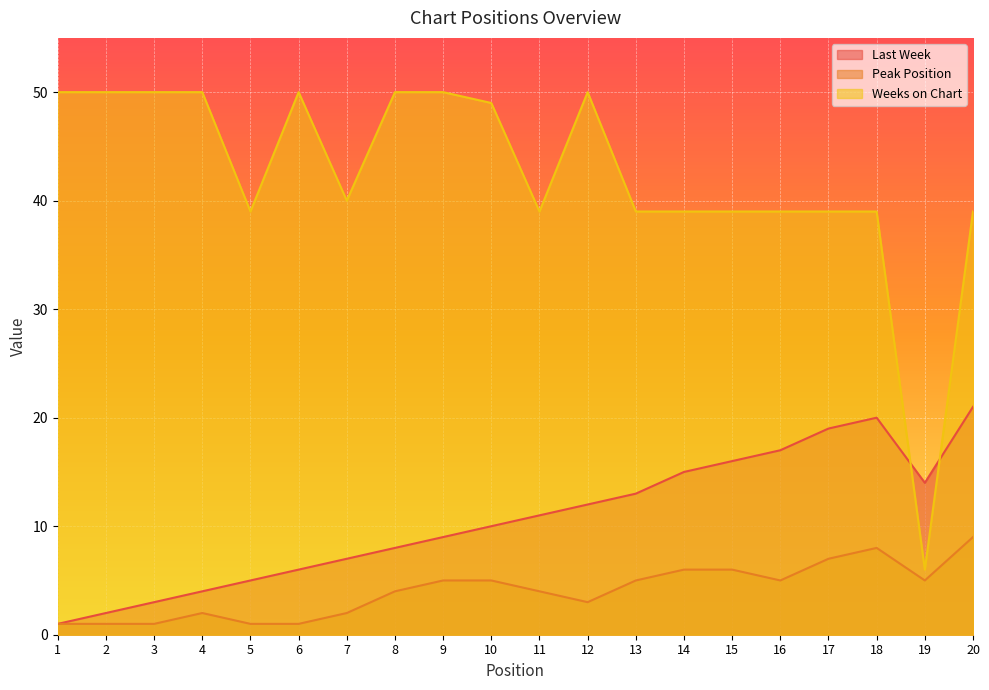

Is the value of Weeks on Chart at 16 greater than the value of Last Week at 2?

Yes